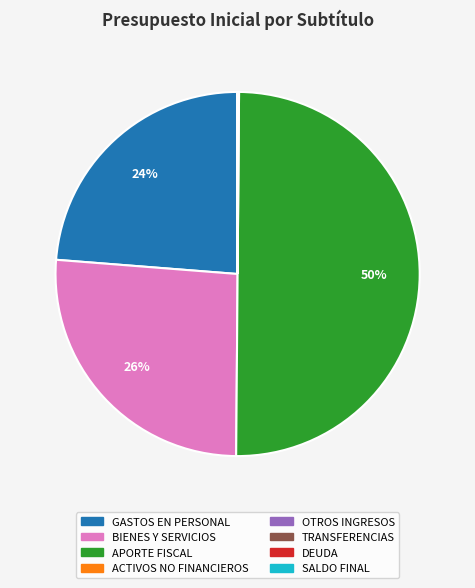

To the nearest percent, what is the difference between the largest and smallest slice percentages?

50%